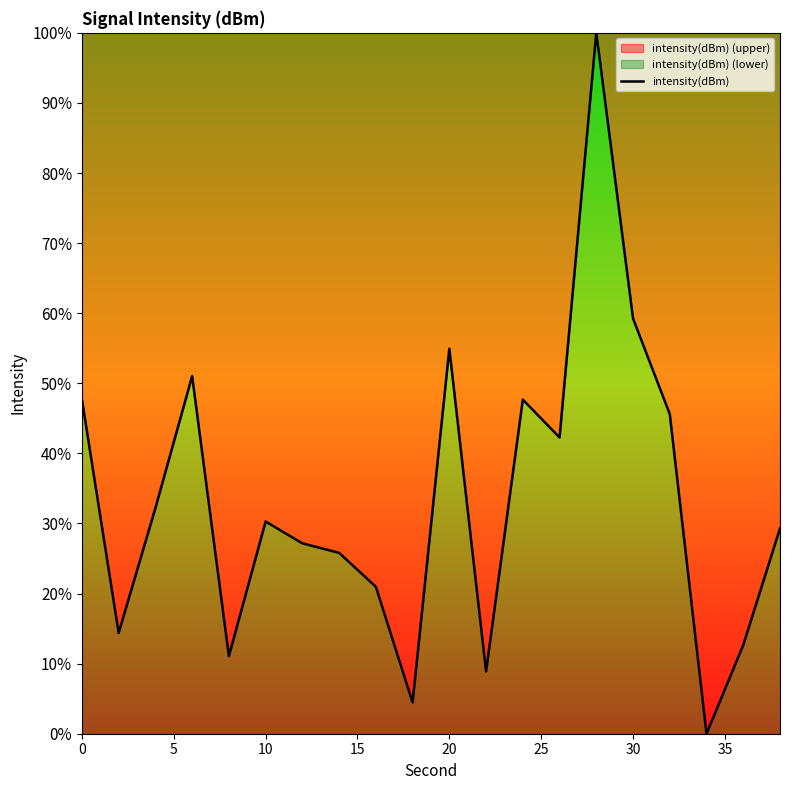

What is the difference between the maximum and minimum values?

100.0